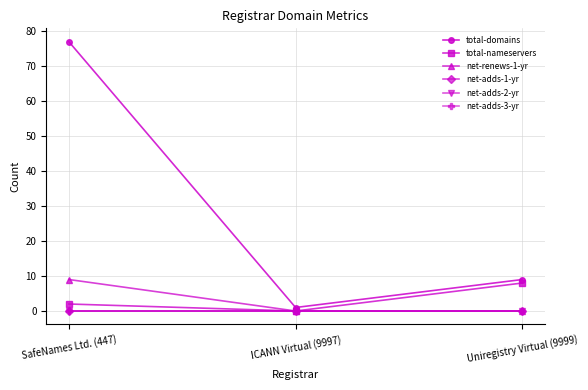

Reading right to left, extract all data points from this chart.

total-domains: 9	1	77
total-nameservers: 8	0	2
net-renews-1-yr: 0	0	9
net-adds-1-yr: 0	0	0
net-adds-2-yr: 0	0	0
net-adds-3-yr: 0	0	0